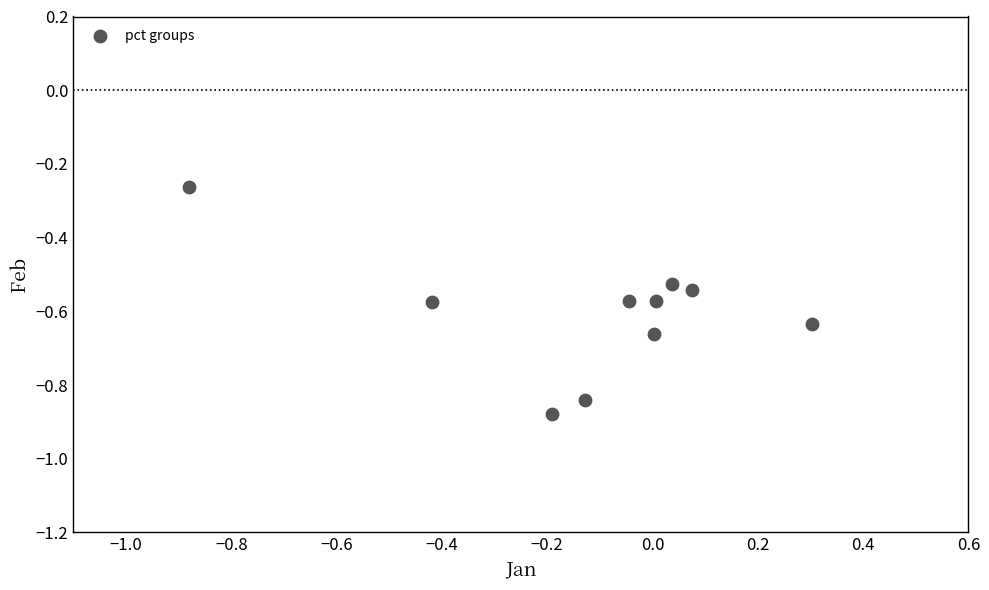

What is the range of X values (max minus min)?

1.2